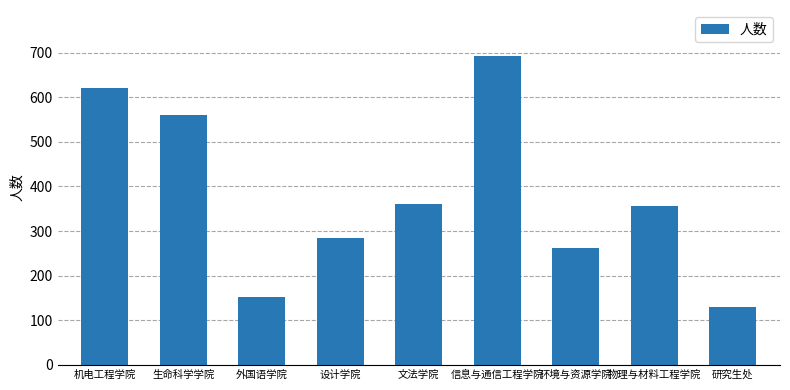

True or false: the data shows 38 at 研究生处.

False